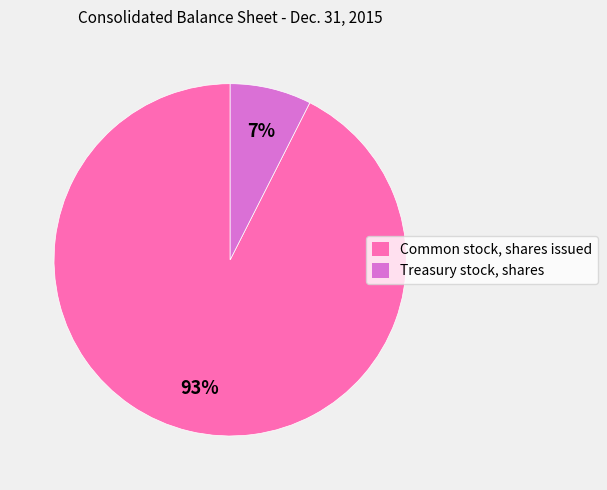

The Treasury stock, shares slice represents 7% of the pie. True or false?

True